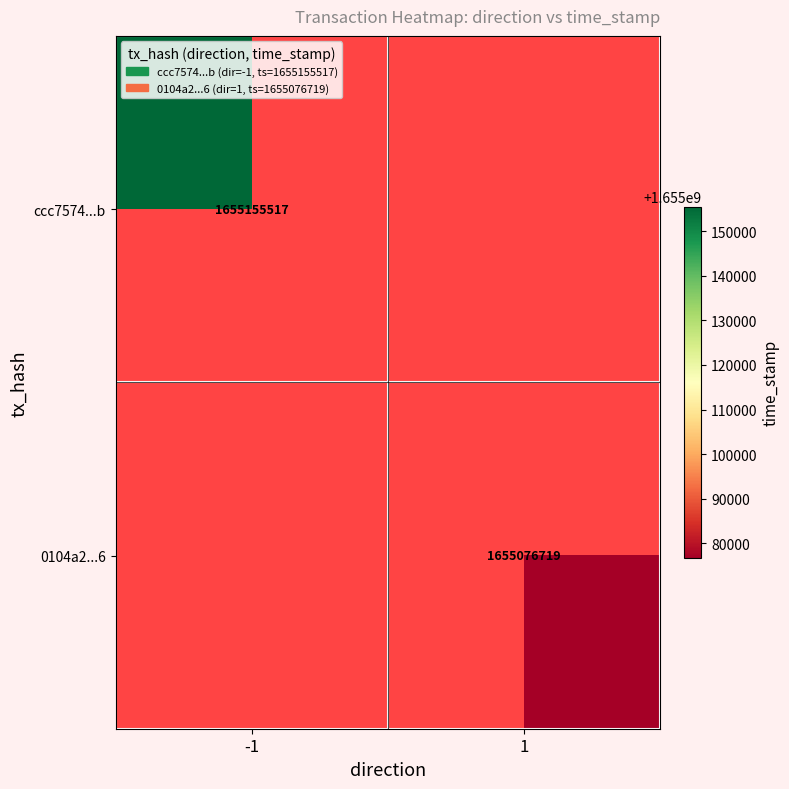

Is it true that 0104a2...6 equals 1655076719 at 1?

True